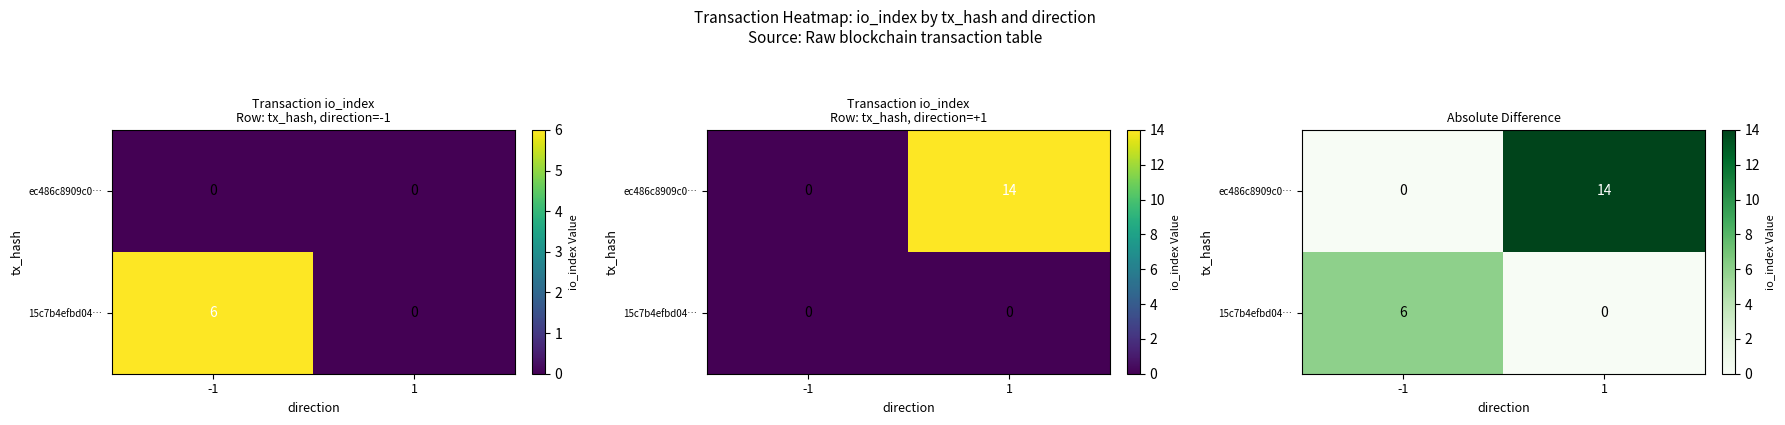

Is the value of ec486c8909c0… at -1 greater than the value of 15c7b4efbd04… at -1?

No